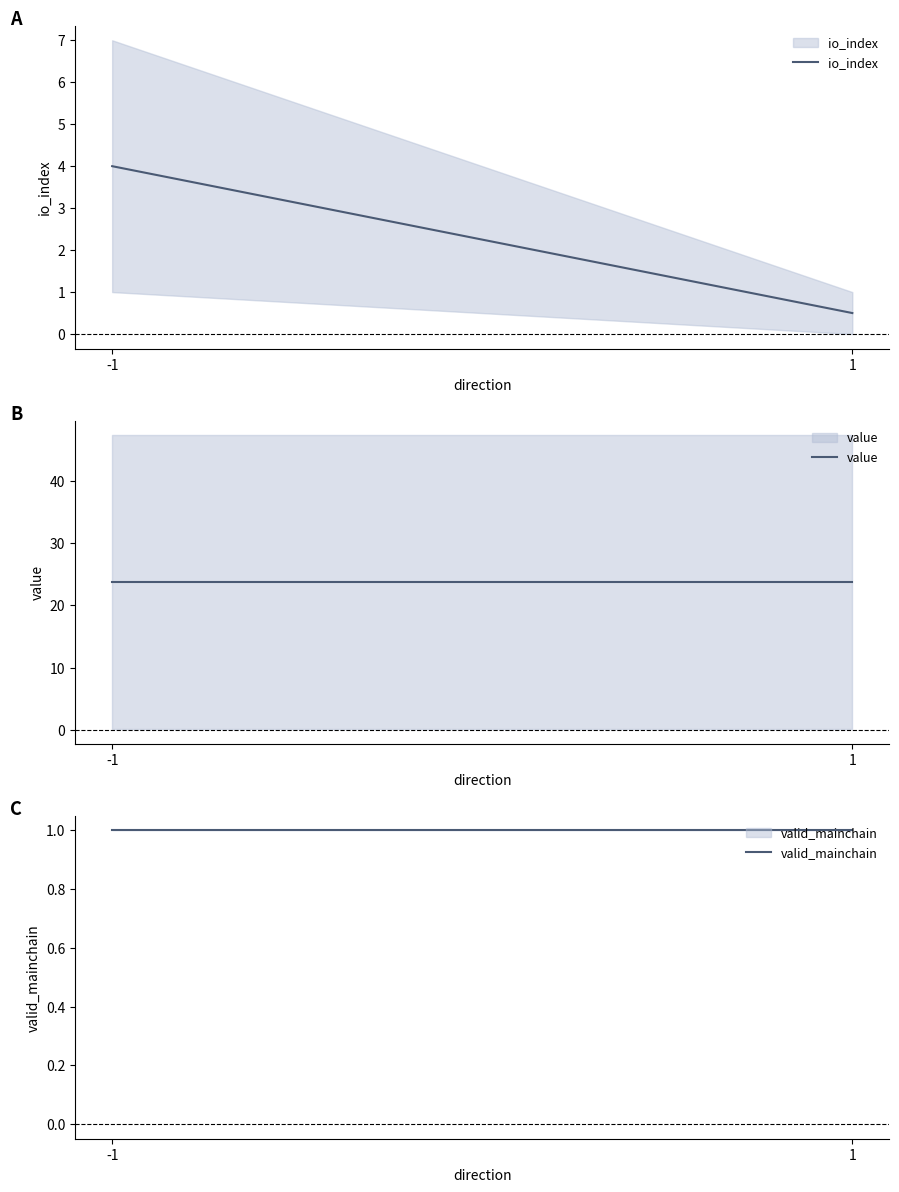

Rank the series by their maximum value, from lowest to highest.

valid_mainchain, io_index, value